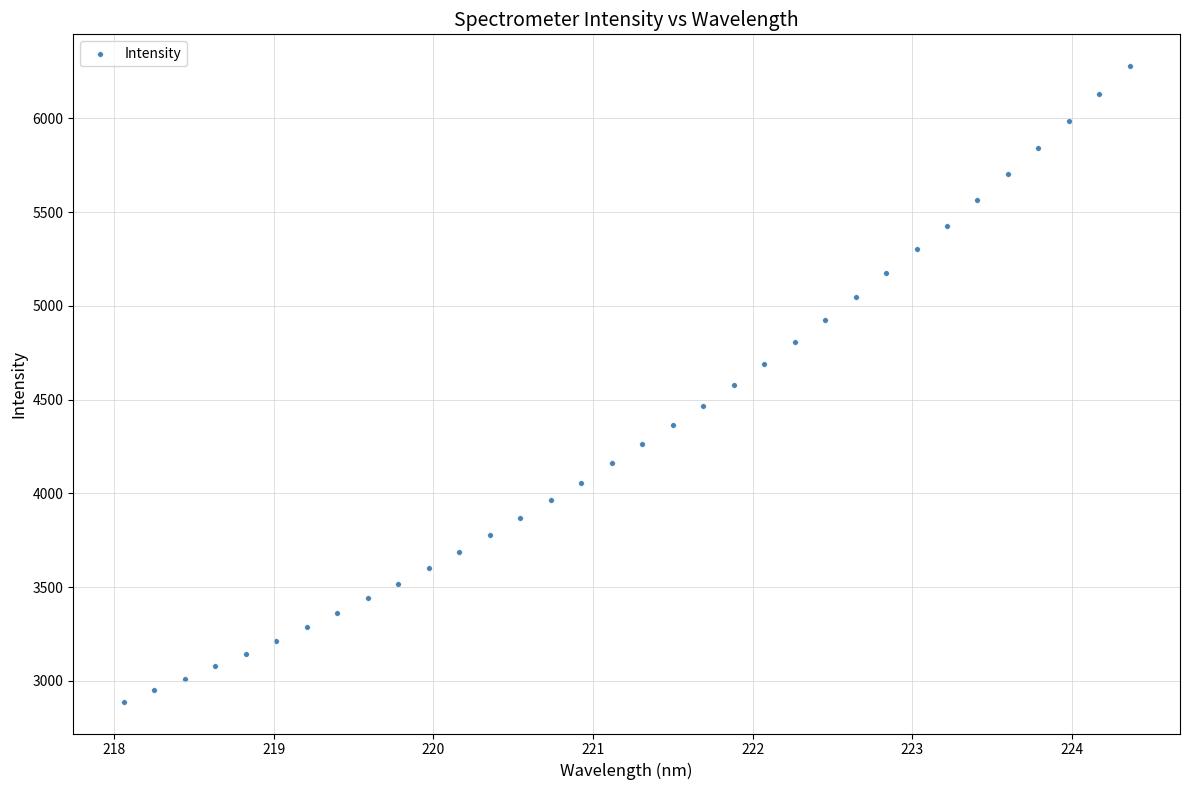

What is the range of Y values (max minus min)?

3389.4